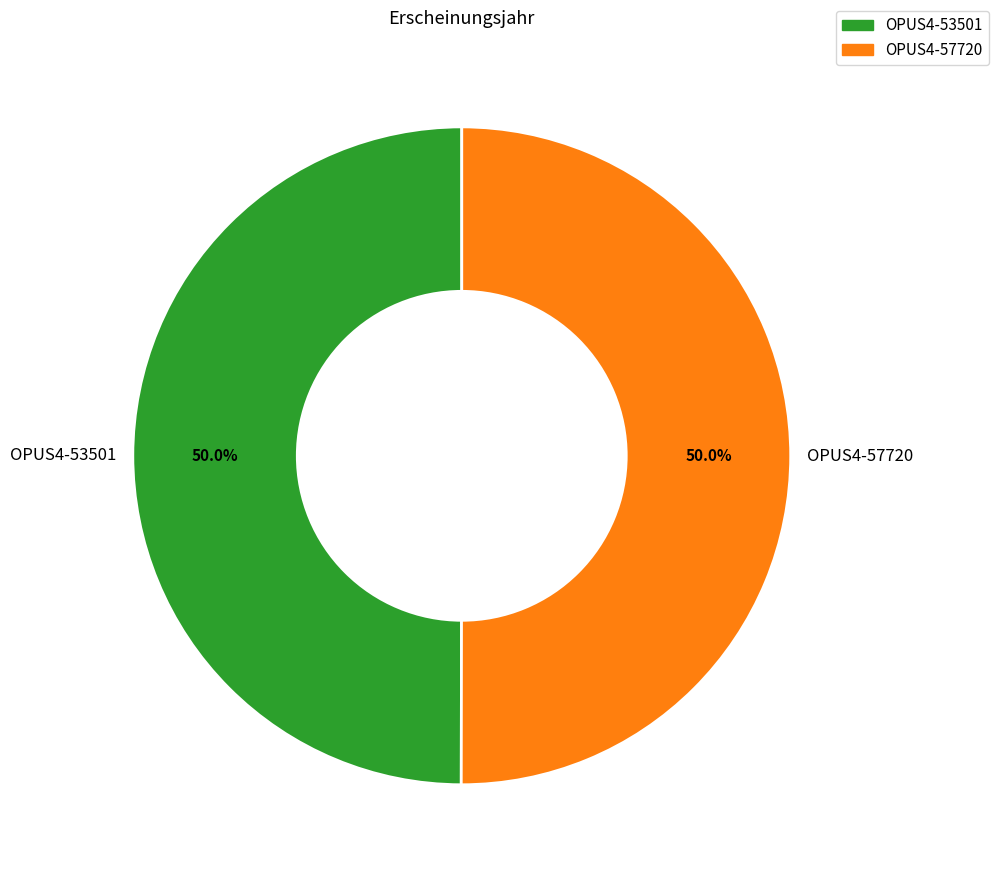

Approximately how many times larger is the value at OPUS4-53501 compared to OPUS4-57720?

1.0